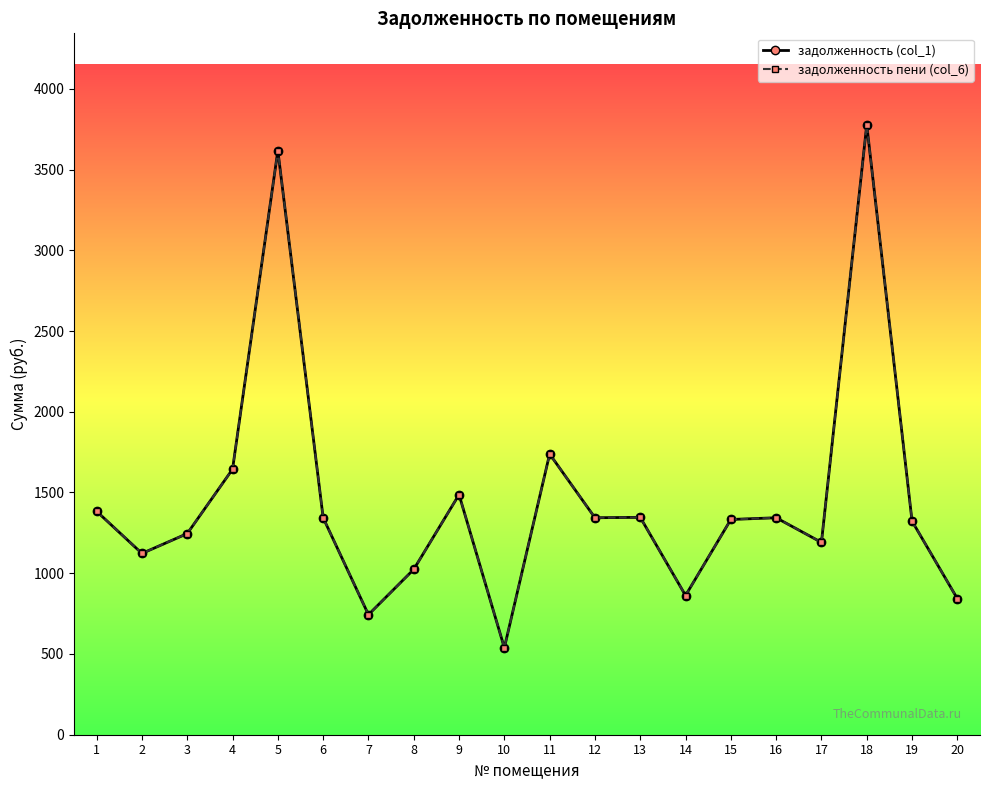

Reading left to right, extract all data points from this chart.

задолженность (col_1): 1383.3	1122.5	1245.5	1644.1	3617.2	1343.5	743.4	1024.0	1486.7	538.5	1738.2	1343.5	1346.2	862.0	1332.9	1343.5	1191.0	3776.8	1322.4	842.7
задолженность пени (col_6): 1383.3	1122.5	1245.5	1644.1	3617.2	1343.5	743.4	1024.0	1486.7	538.5	1738.2	1343.5	1346.2	862.0	1332.9	1343.5	1191.0	3776.8	1322.4	842.7